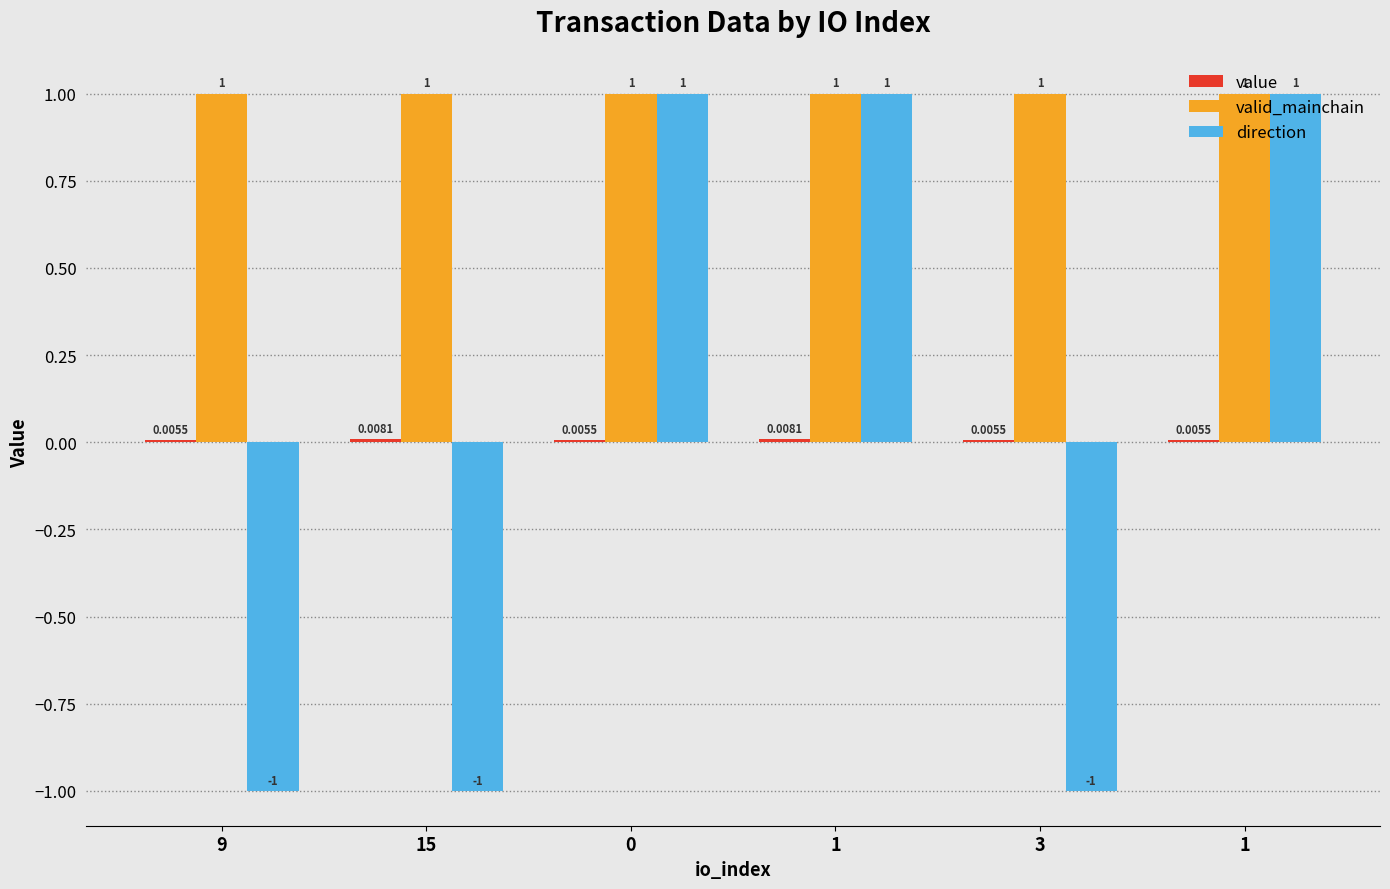

Does the chart contain stacked bars?

No